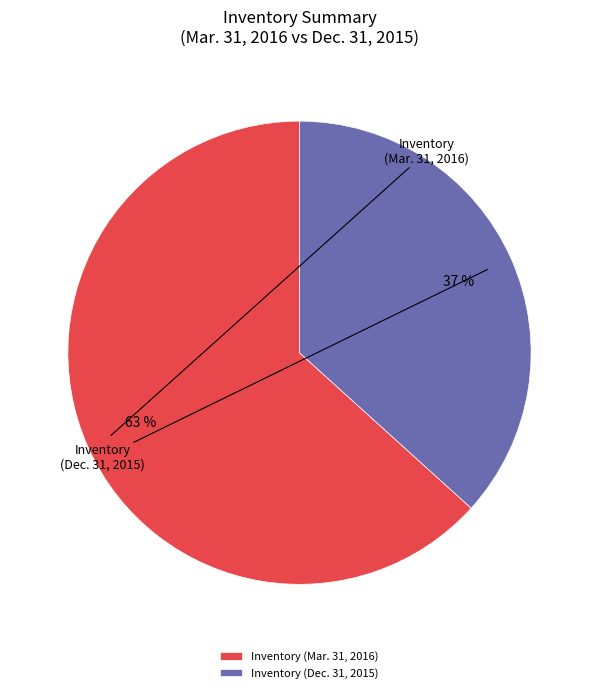

To the nearest percent, what is the difference between the Inventory (Dec. 31, 2015) and Inventory (Mar. 31, 2016) slice percentages?

27%